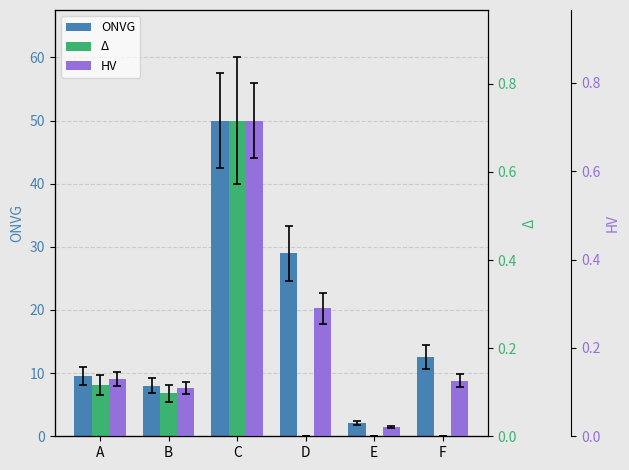

Reading left to right, transcribe all the data shown in this chart.

ONVG: 9.6	8.0	50.0	29.0	2.1	12.6
Δ: 0.1	0.1	0.7	0.0	0.0	0.0
HV: 0.1	0.1	0.7	0.3	0.0	0.1